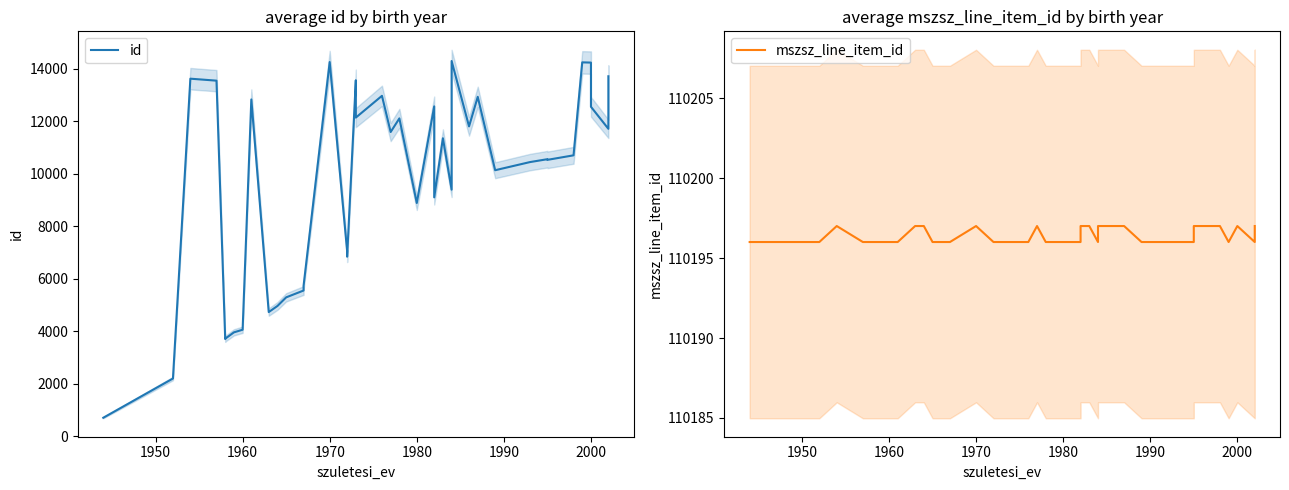

What is the difference between the maximum and minimum values in the id series?

13586